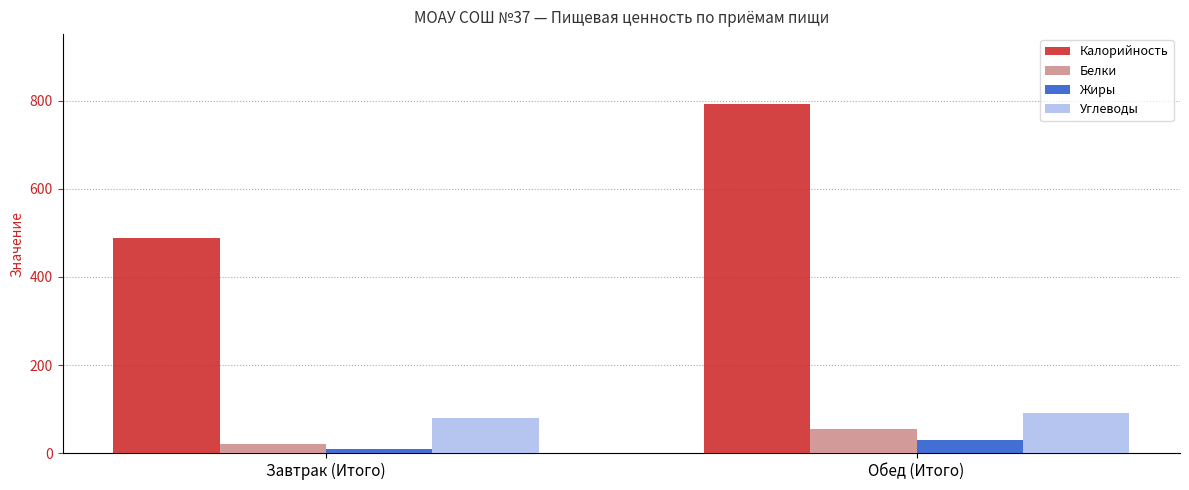

The Жиры series shows 10 at Завтрак (Итого). True or false?

True